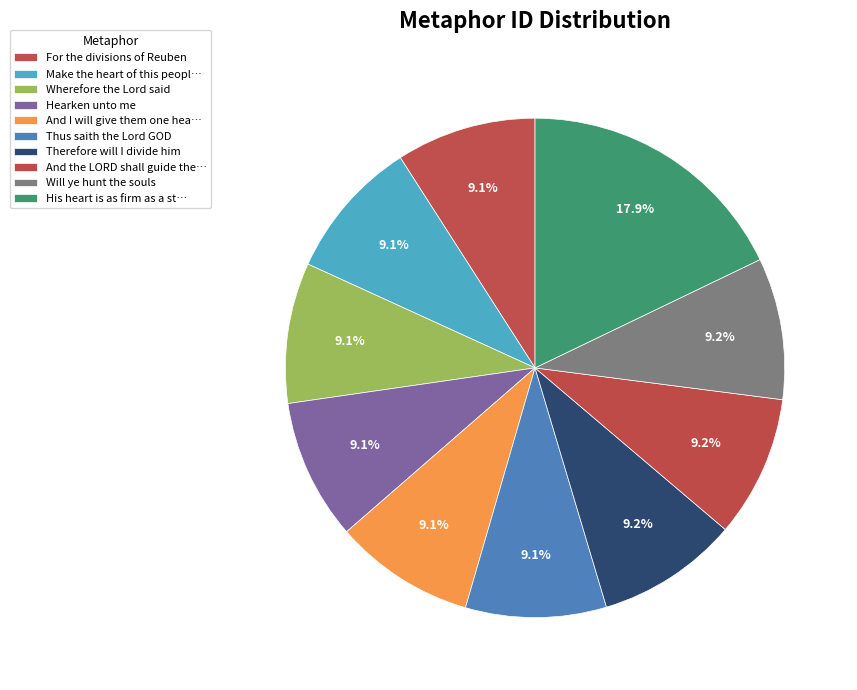

How many slices are in this pie chart?

10